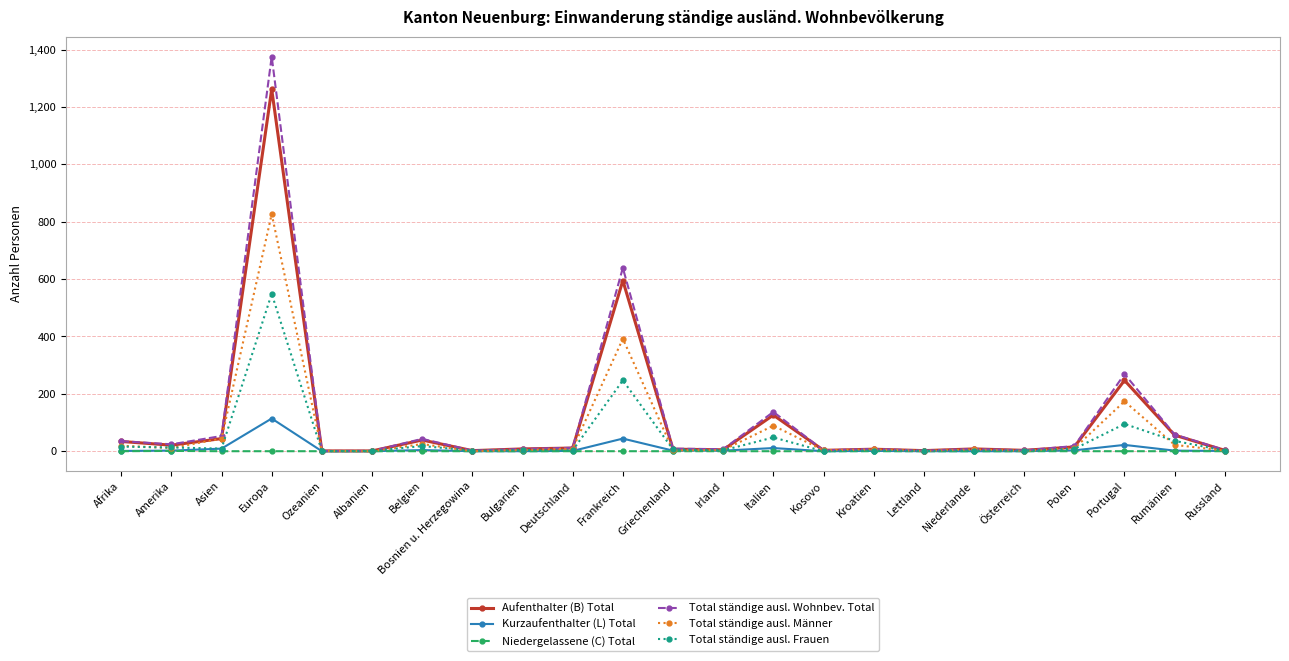

The value of Aufenthalter (B) Total at Rumänien is 56. True or false?

True